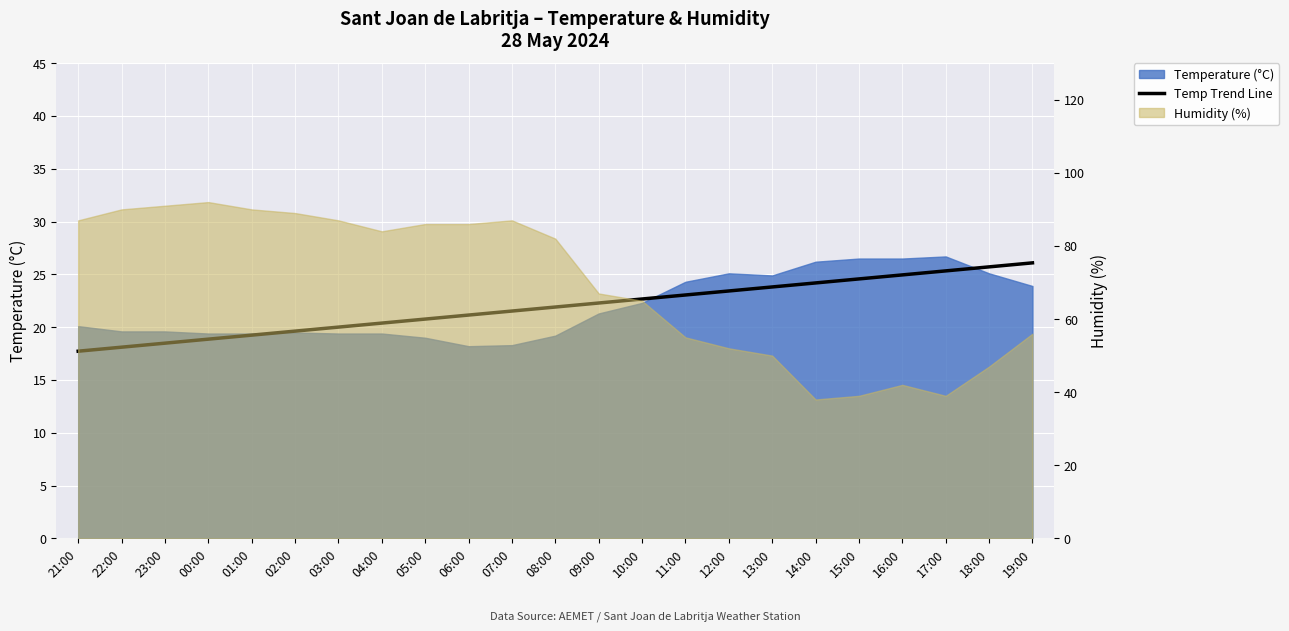

What is the greatest value displayed?

26.1